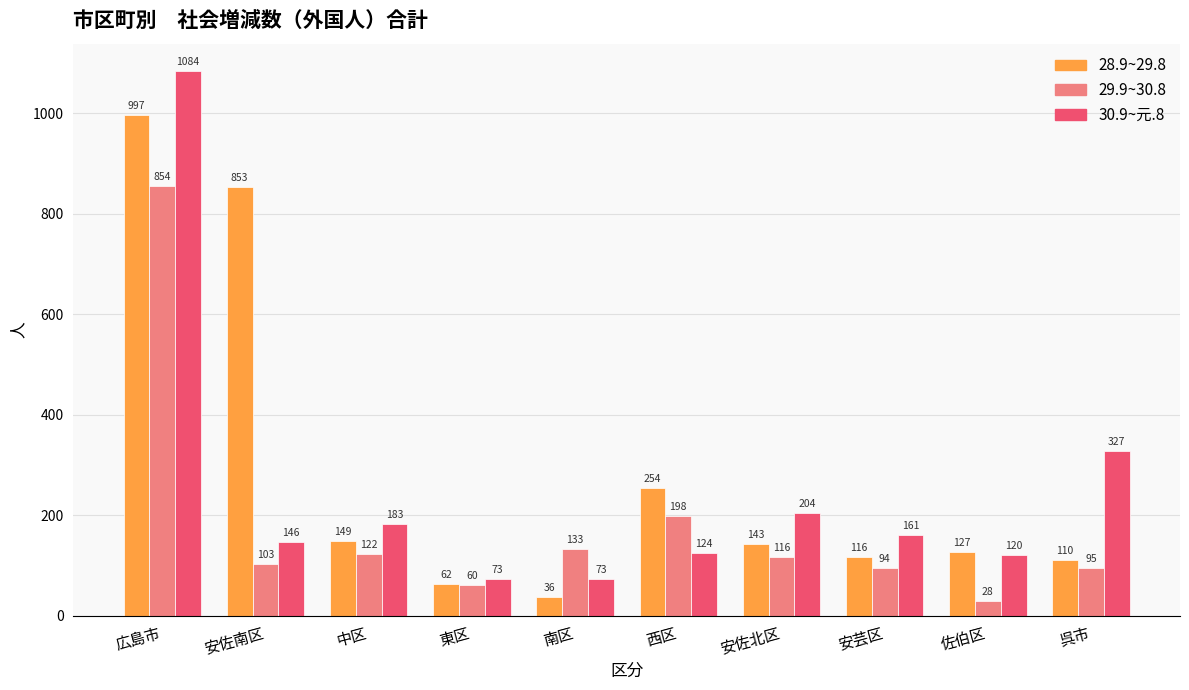

What is the maximum value shown in the chart?

1084